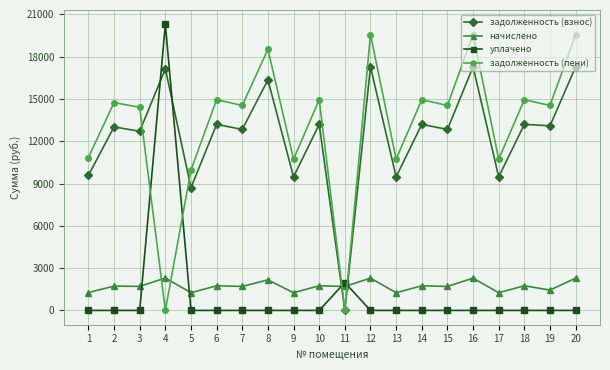

Count the number of data series in this chart.

4